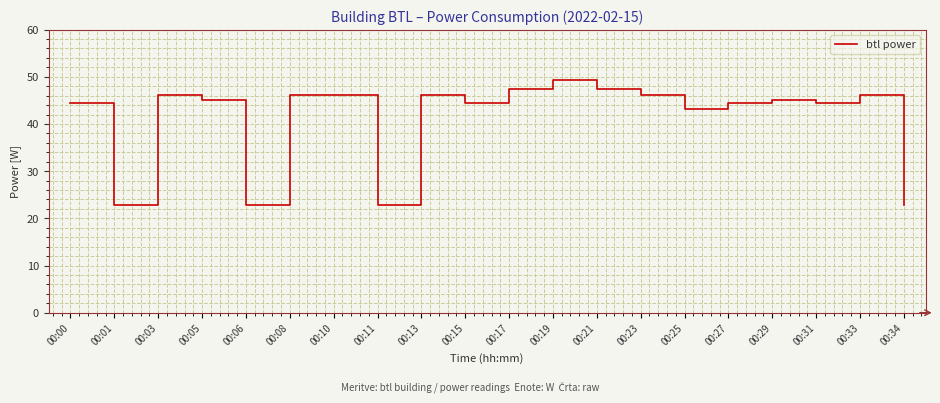

What is the smallest value displayed?

22.8